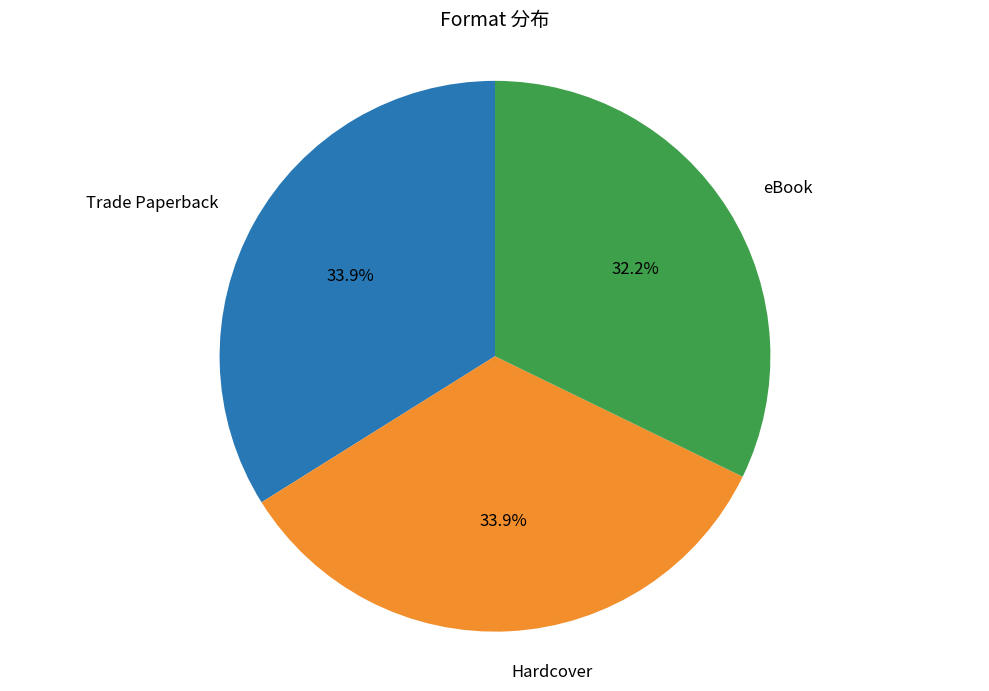

How many slices are in this pie chart?

3